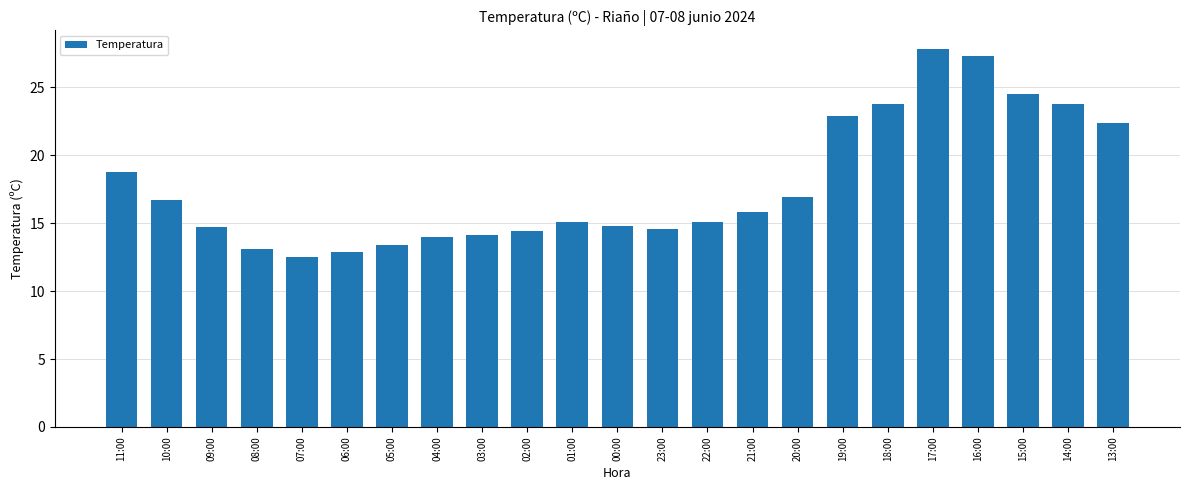

Are the bars horizontal?

No